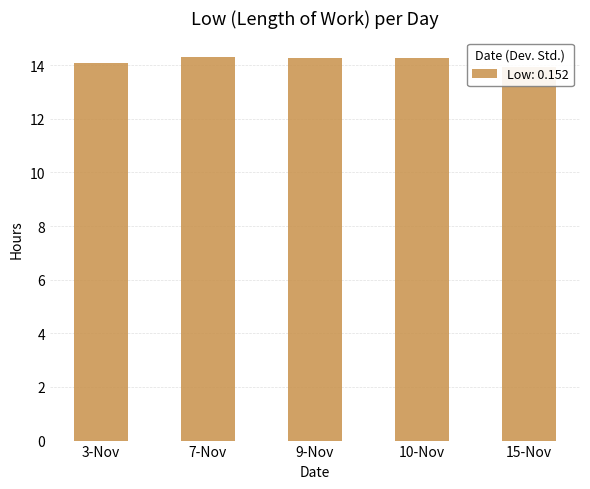

What is the difference between the maximum and minimum values?

0.4